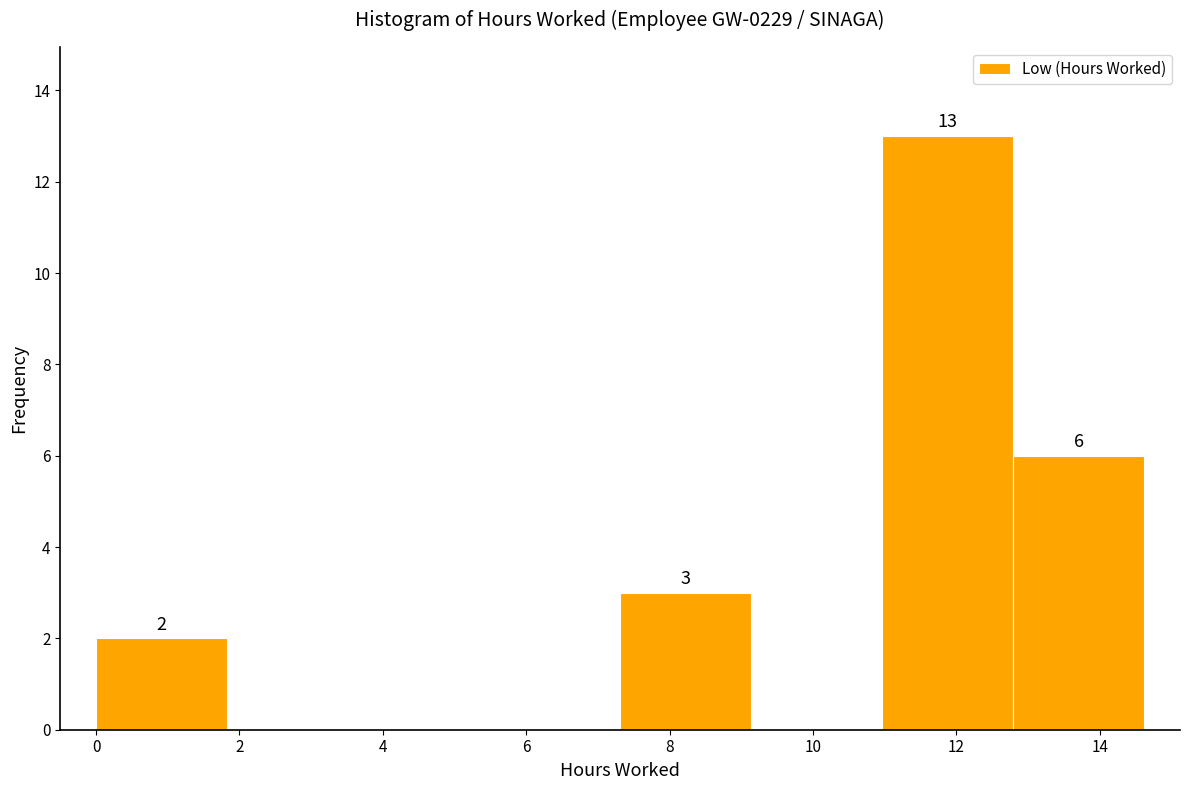

Which range on the x-axis has the tallest bar?

11.0 to 12.8